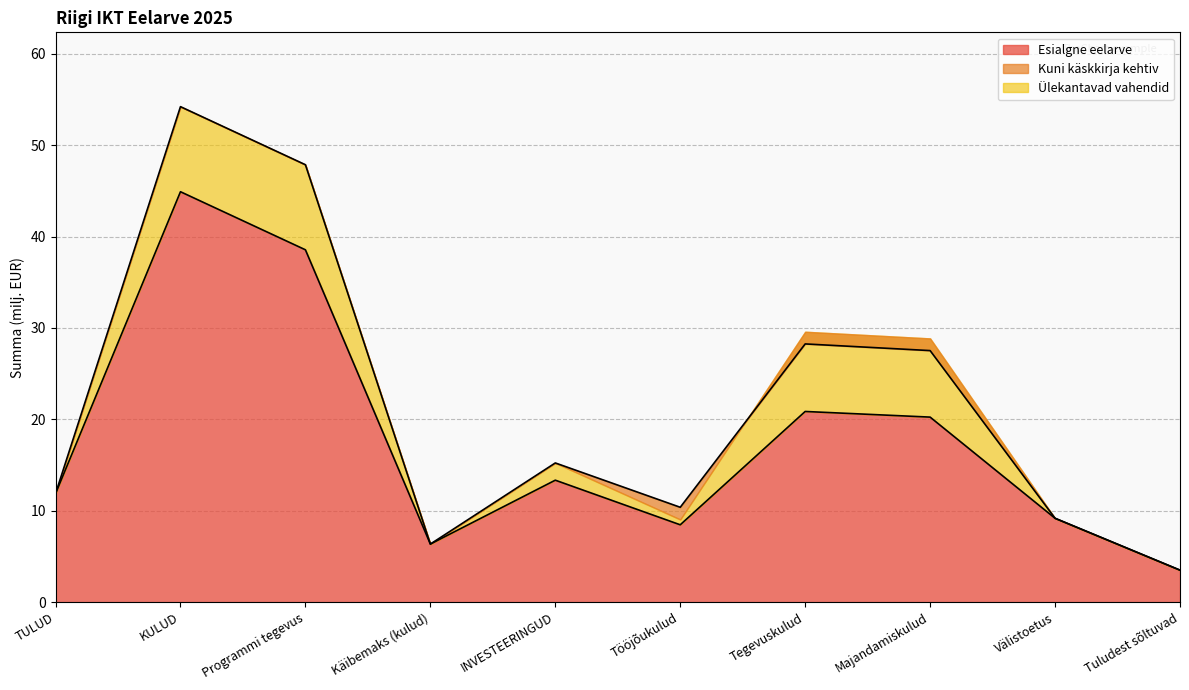

True or false: Kuni käskkirja kehtiv and Esialgne eelarve cross at least once.

False